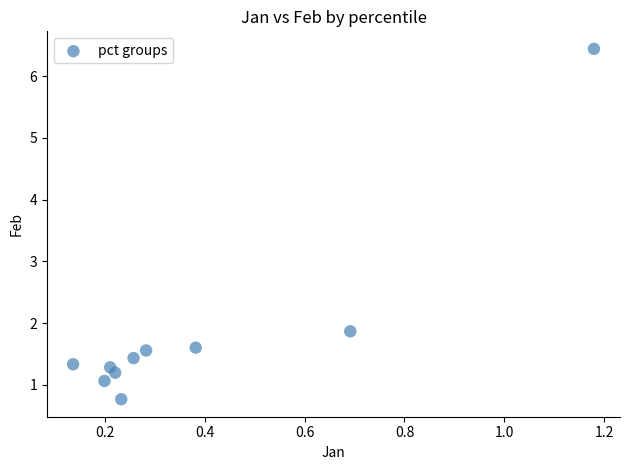

What Y value in the scatter plot is closest to 3?

1.9